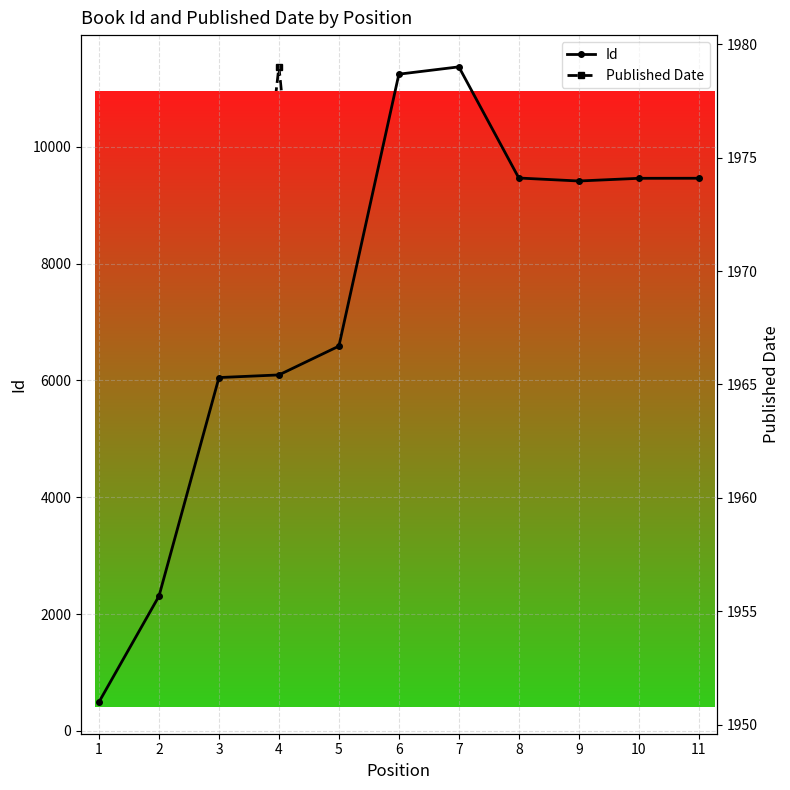

Is it true that Published Date equals 1953 at 6?

True